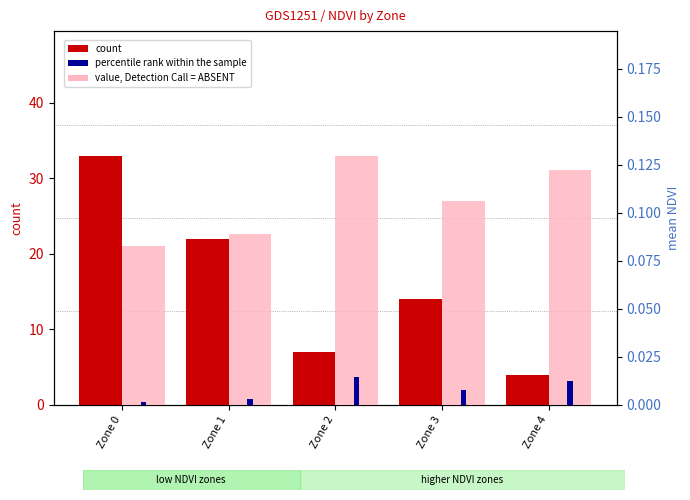

Which category has the highest value in the count series?

Zone 0